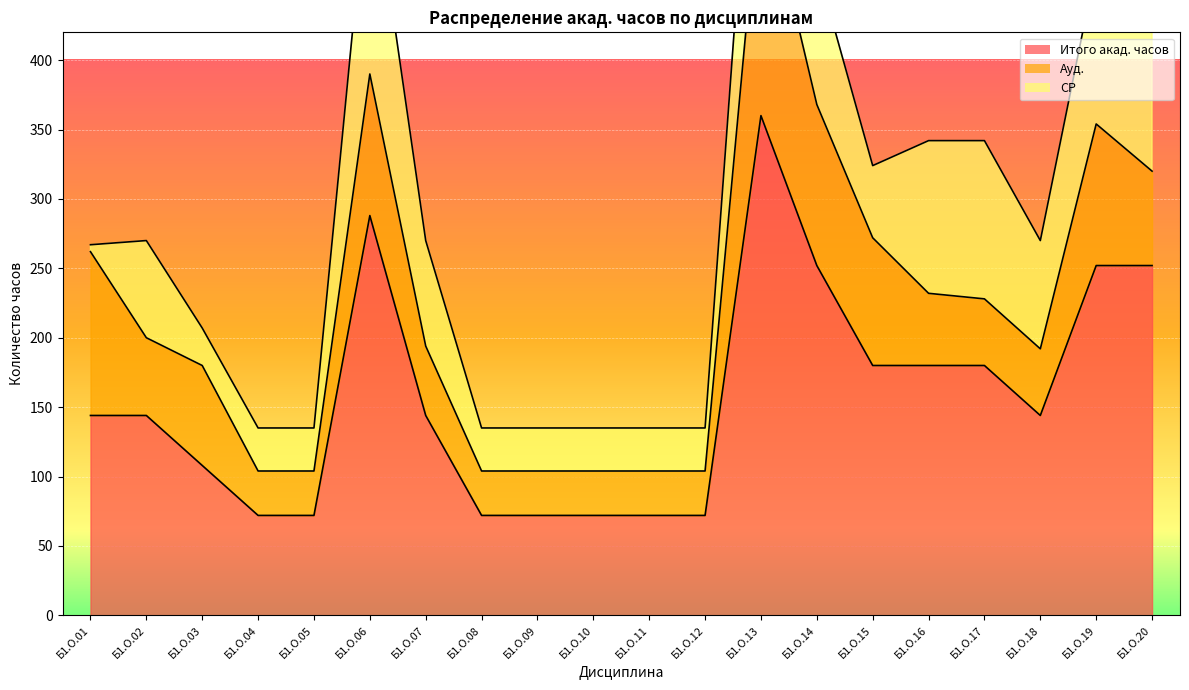

Is it true that СР equals 78 at Б1.О.18?

True